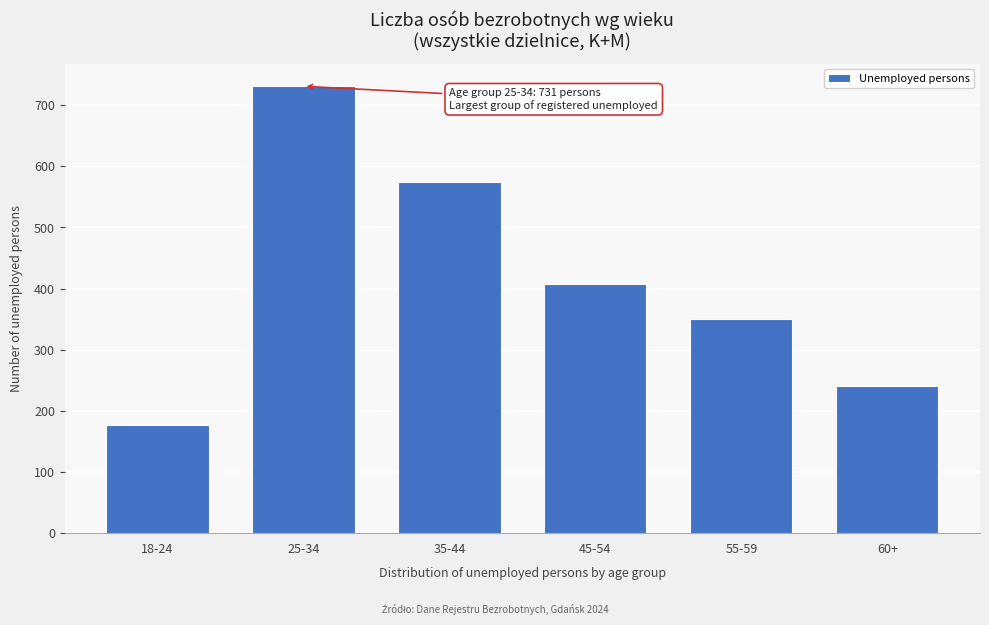

Reading left to right, what are all the values shown in this chart?

18-24=177	25-34=731	35-44=575	45-54=408	55-59=351	60+=240